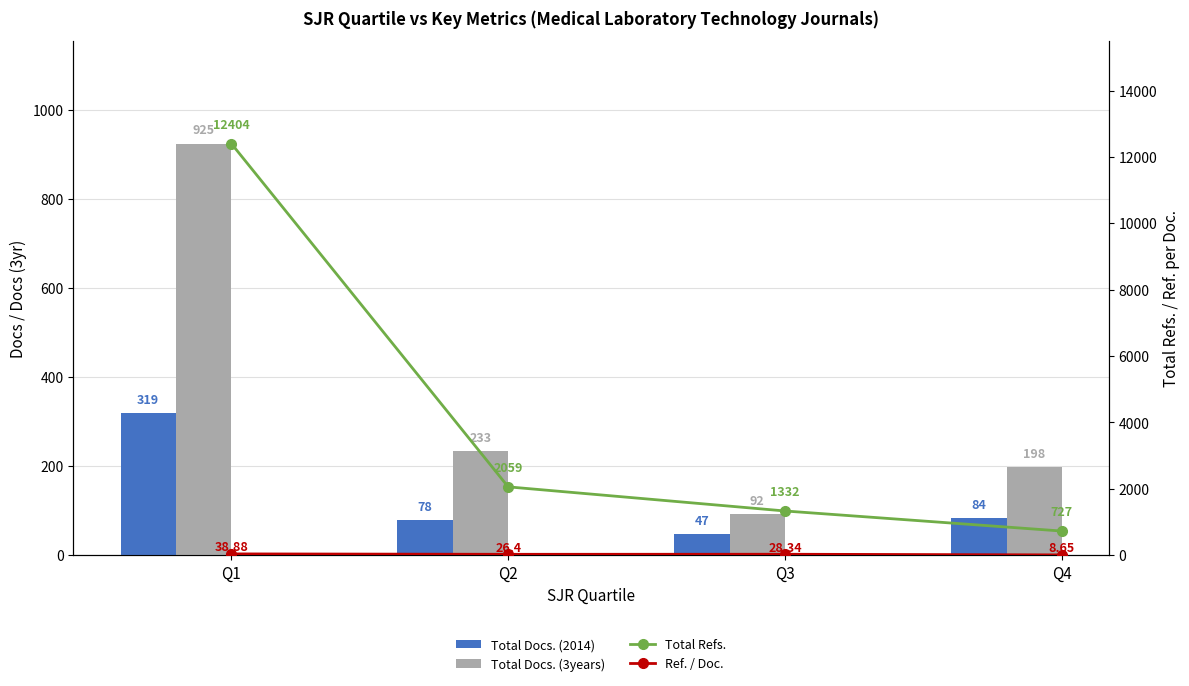

Reading right to left, extract all data points from this chart.

Total Docs. (2014): Q4=84.0	Q3=47.0	Q2=78.0	Q1=319.0
Total Docs. (3years): Q4=198.0	Q3=92.0	Q2=233.0	Q1=925.0
Total Refs.: Q4=727.0	Q3=1332.0	Q2=2059.0	Q1=12404.0
Ref. / Doc.: Q4=8.7	Q3=28.3	Q2=26.4	Q1=38.9